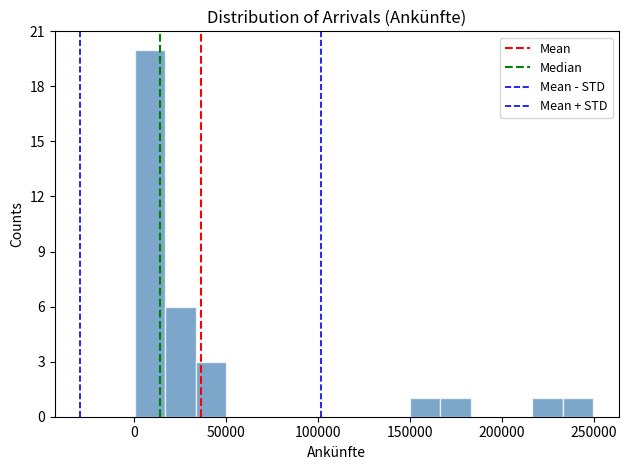

Read against the x-axis, roughly where is the centre of the tallest bar?

10000